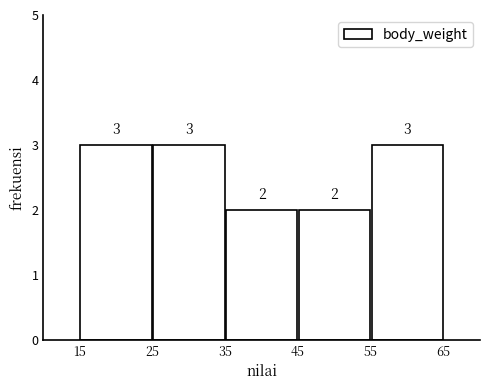

Reading left to right, list every bar in this chart as the range it spans on the x-axis followed by its height.

15 to 25: 3
25 to 35: 3
35 to 45: 2
45 to 55: 2
55 to 65: 3